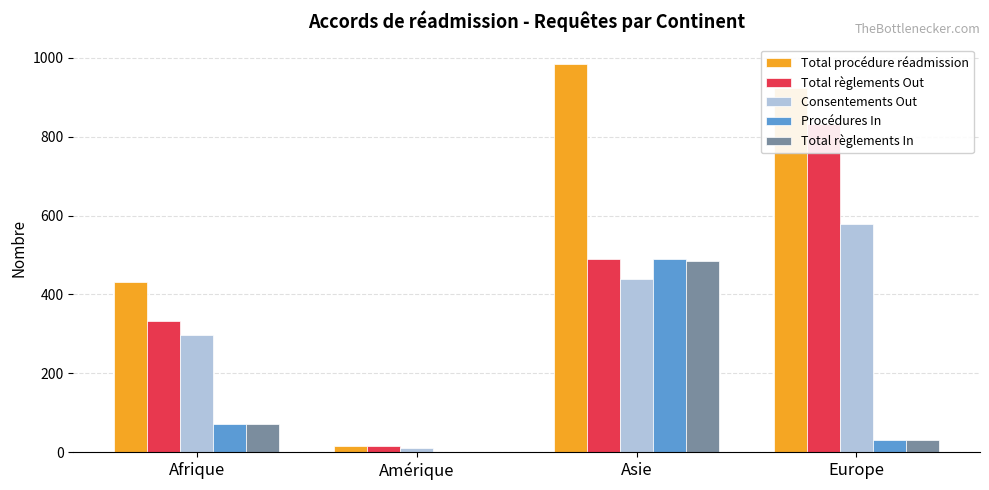

What is the lowest value of the Procédures In series?

1